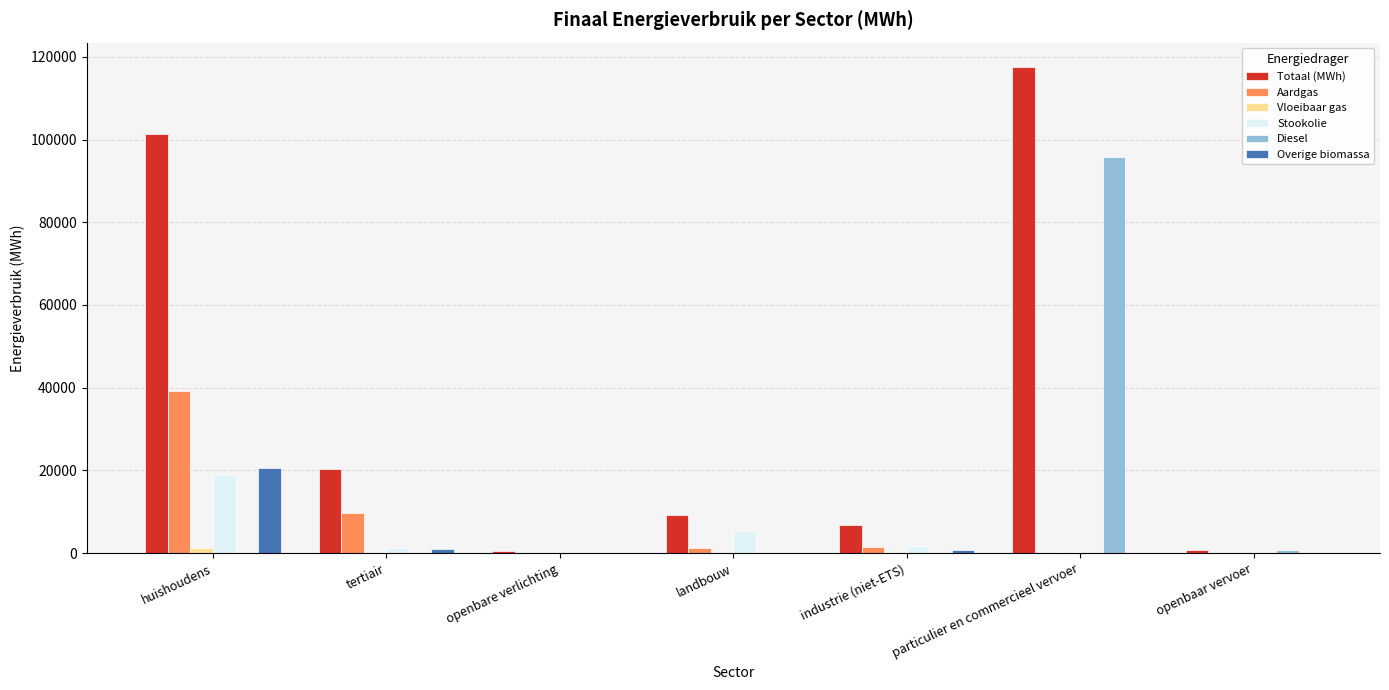

Which category has the highest value across all series?

particulier en commercieel vervoer